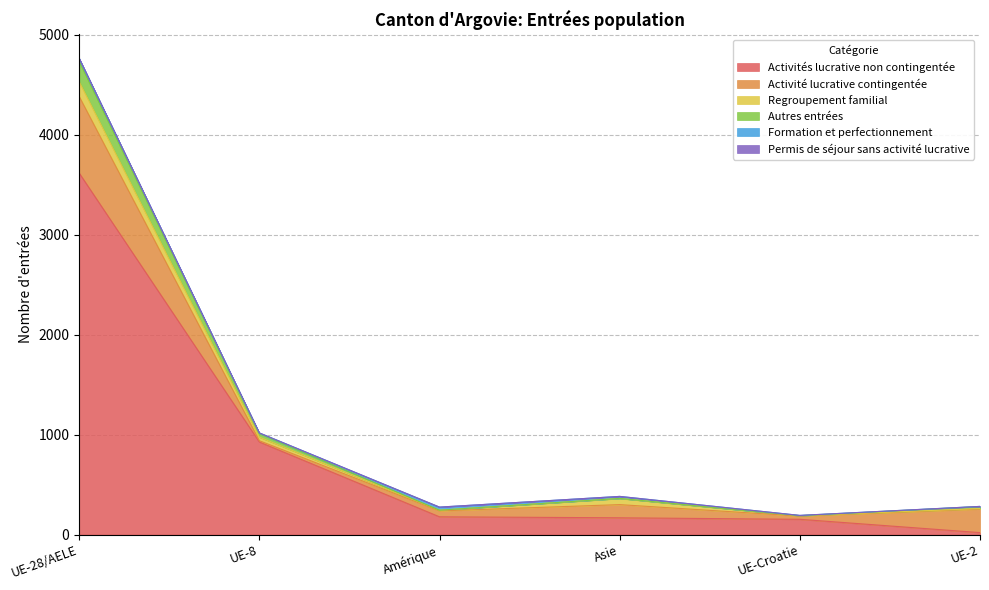

What is the approximate value of Formation et perfectionnement at UE-Croatie?

3